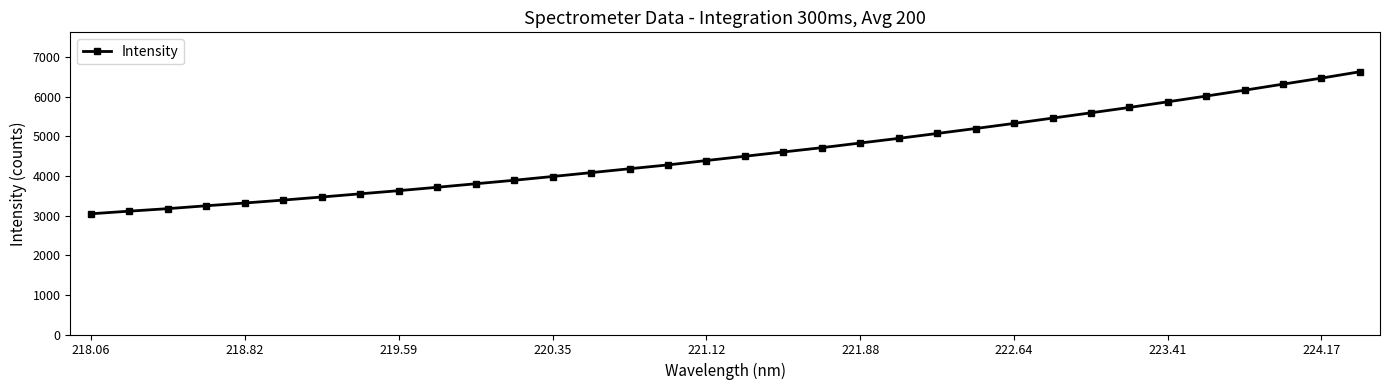

What is the maximum value shown in the chart?

6634.7